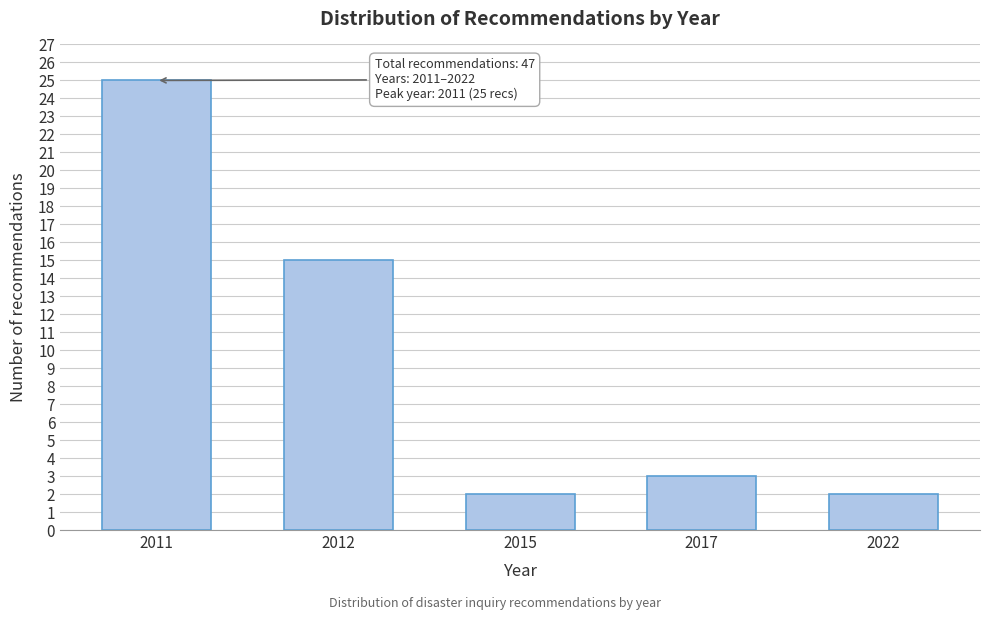

Reading left to right, transcribe all the data shown in this chart.

25	15	2	3	2